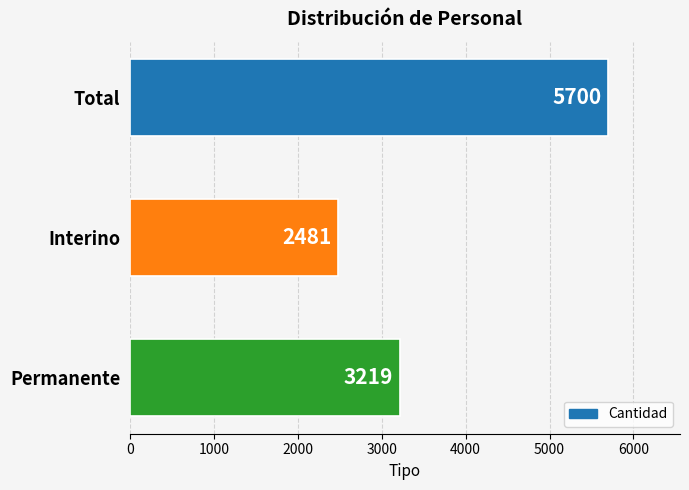

True or false: the data shows 3242 at Interino.

False